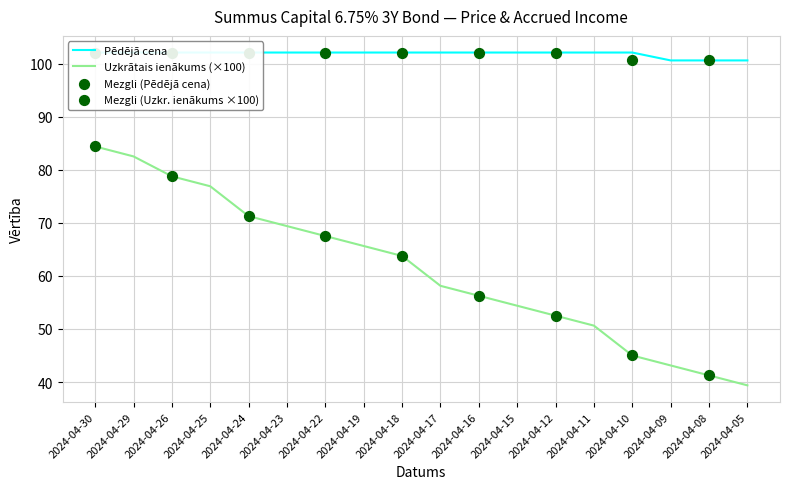

Is the value of Uzkrātais ienākums at 2024-04-24 greater than the value of Pēdējā cena at 2024-04-18?

No